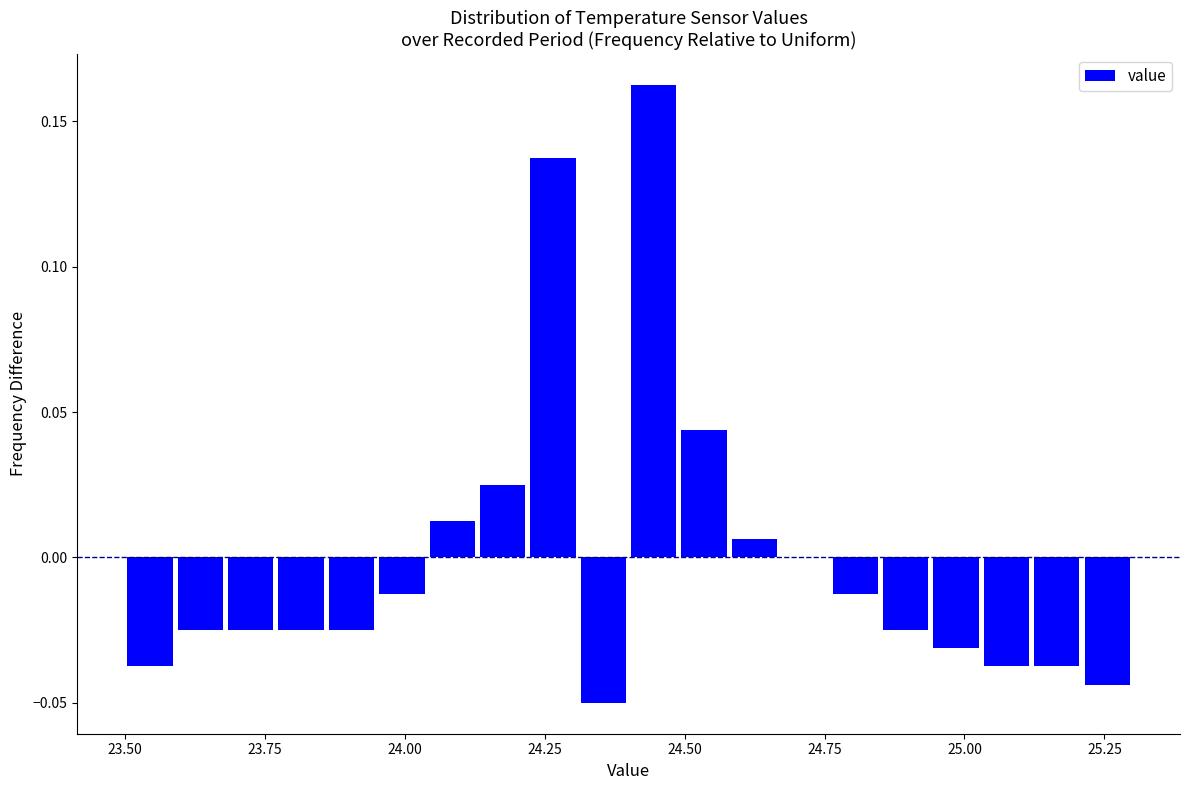

Read against the x-axis, roughly where is the centre of the tallest bar?

24.45